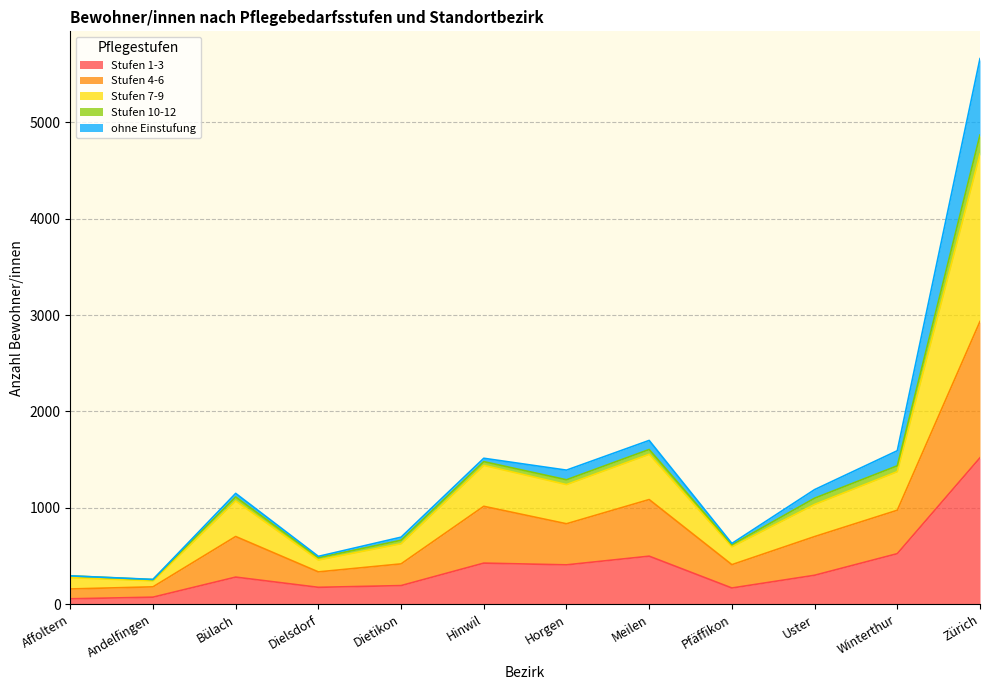

True or false: Stufen 1-3 has more than 1 interior local peaks.

True